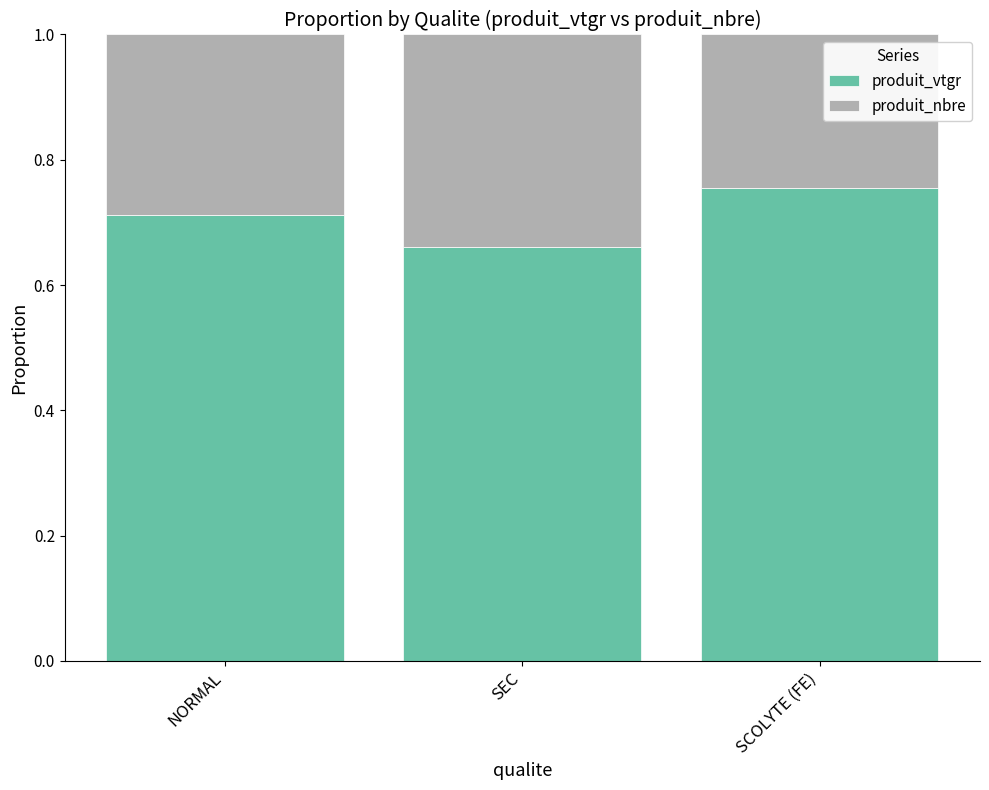

Is it true that produit_vtgr equals 1.3 at SCOLYTE (FE)?

False